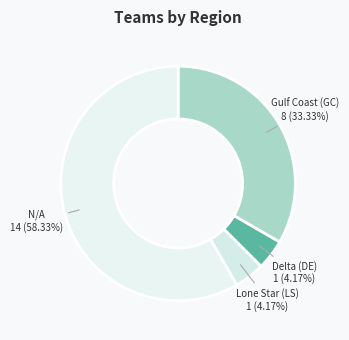

Is there any slice that represents more than half of the pie?

Yes